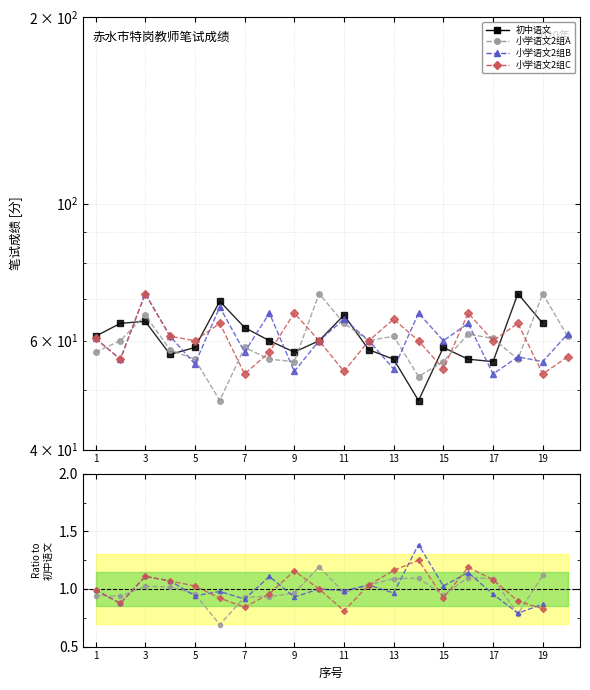

True or false: 小学语文2组A has more than 1 points higher than both neighbors.

True